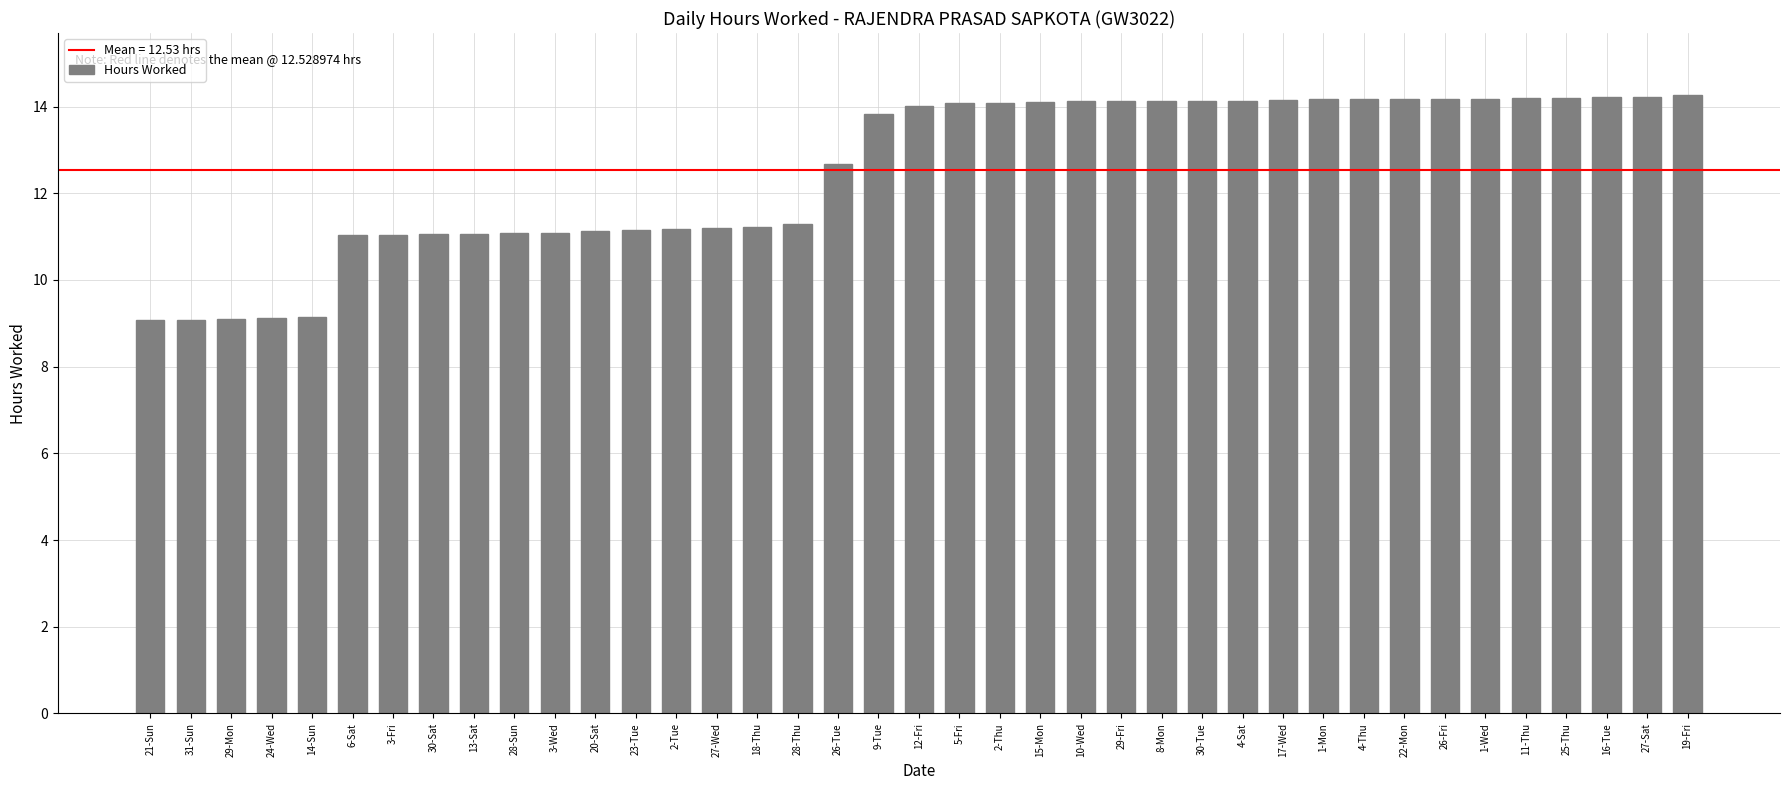

What is the smallest value displayed?

9.1